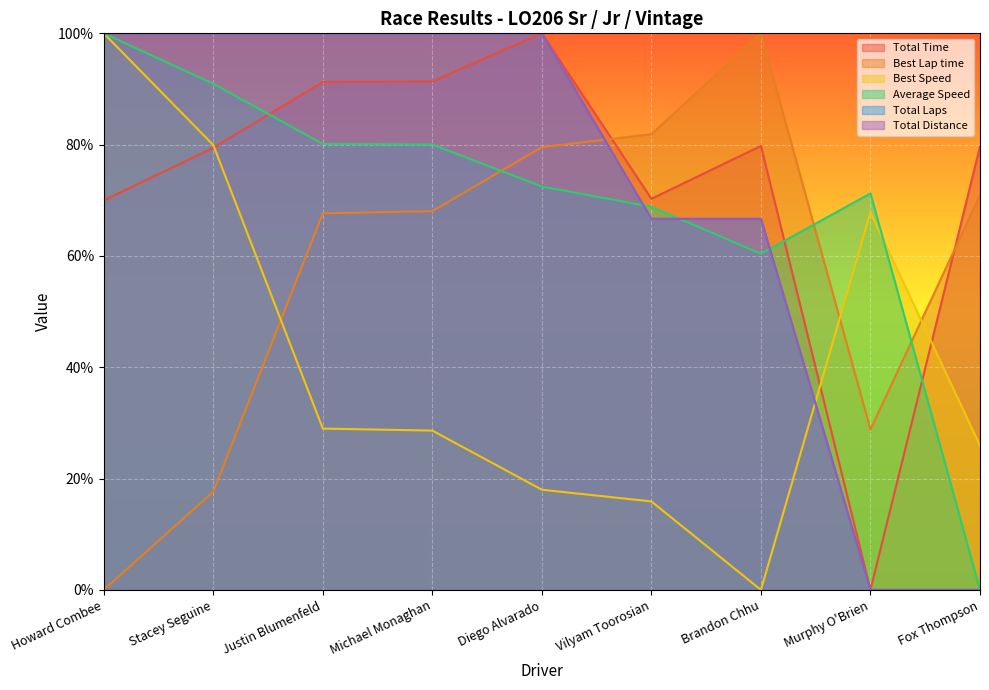

Where do Total Laps and Best Lap time first cross each other?

Diego Alvarado and Vilyam Toorosian